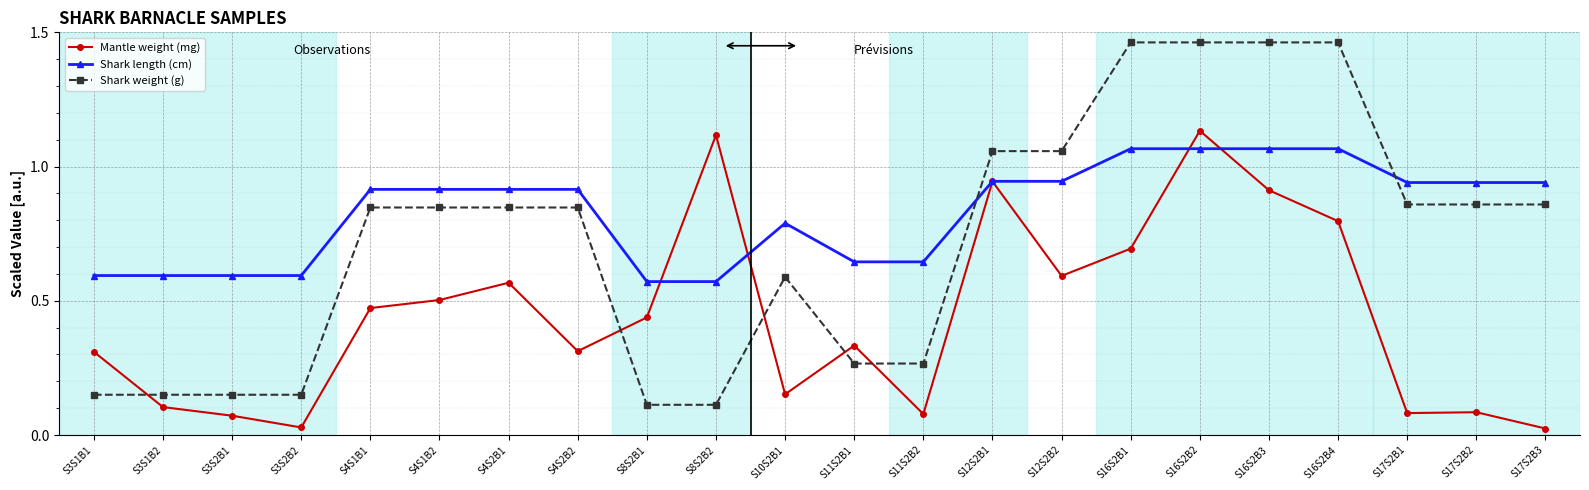

What is the total value across all series at S12S2B2?

2.6